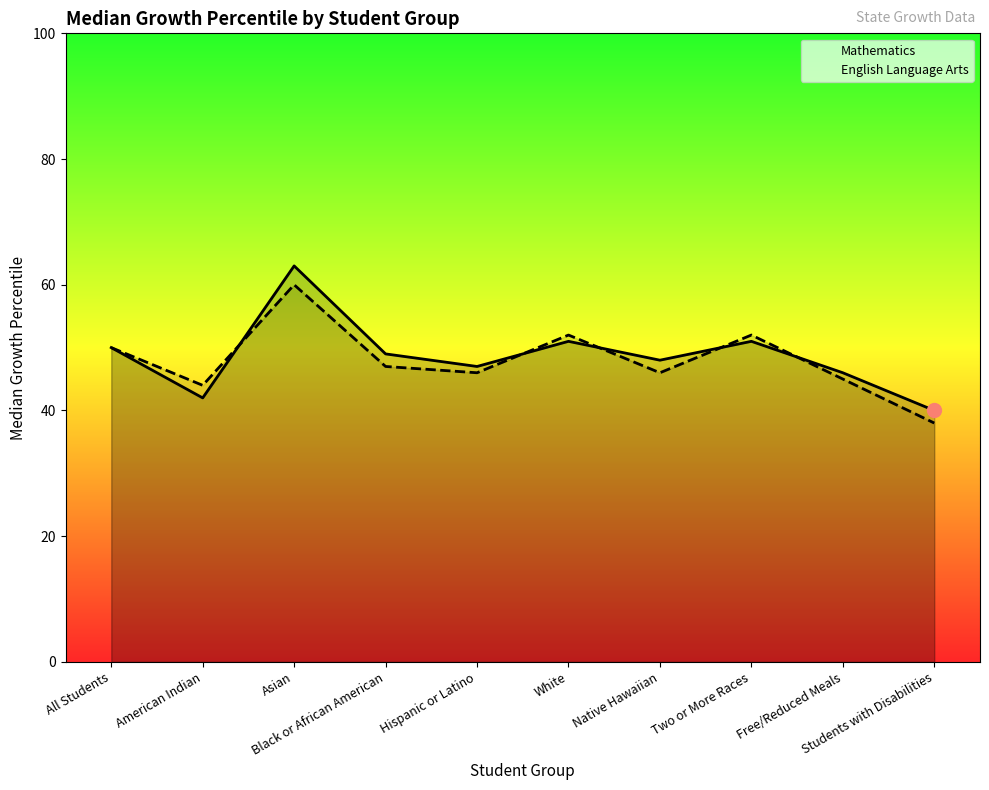

What is the label of the 5th point from the left?

Hispanic or Latino